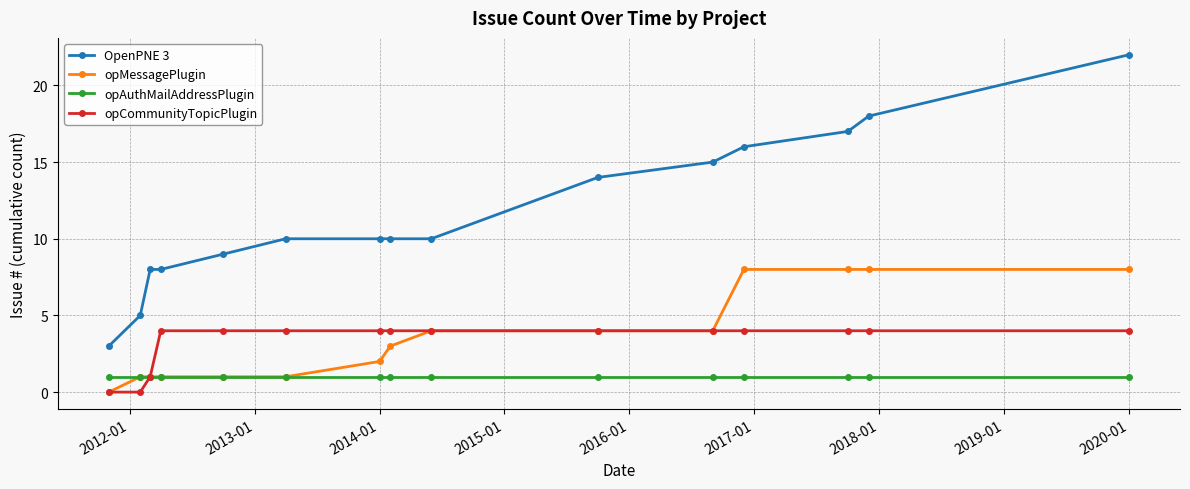

What is the sum of all opMessagePlugin values?

54